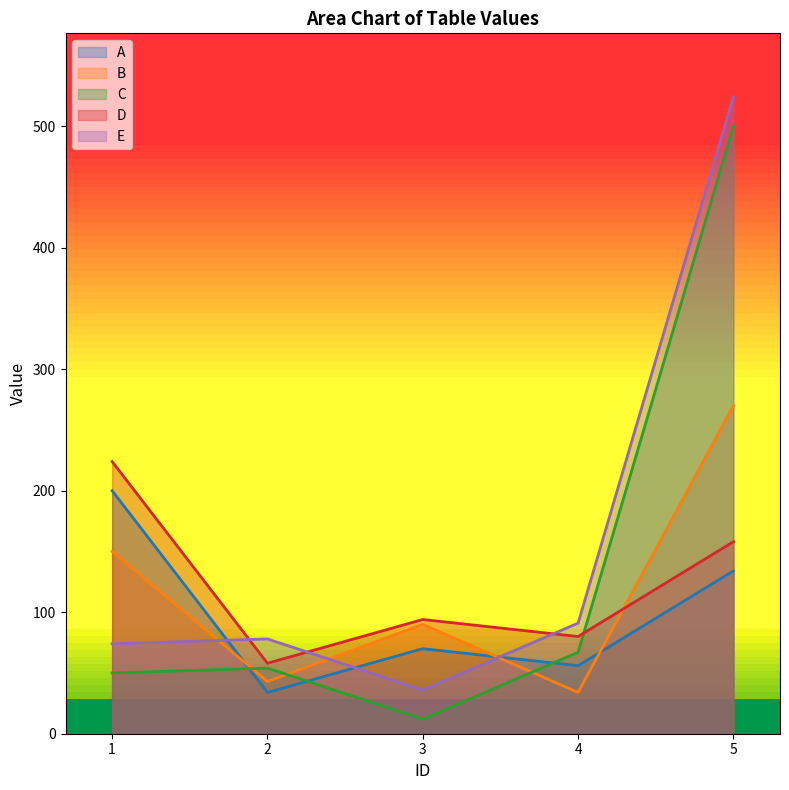

Which series has the largest total across all categories?

E